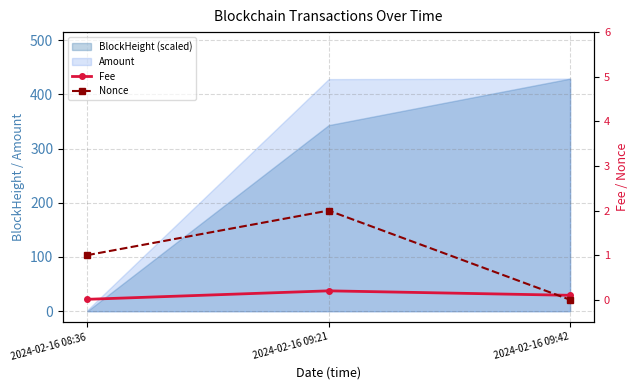

What is the average value of the Fee series?

0.1